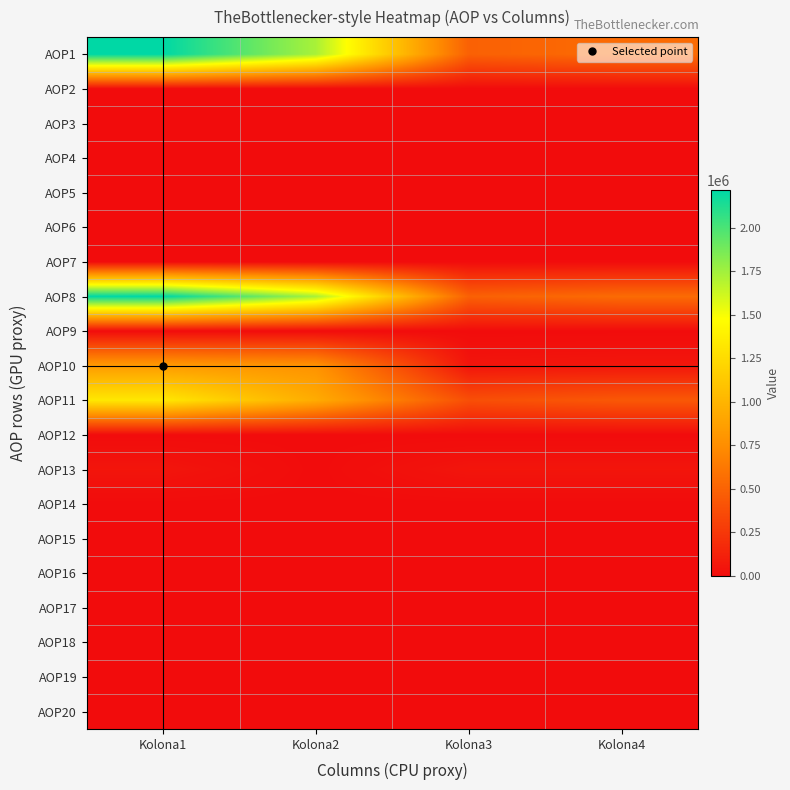

Which has a higher value, Kolona1 or Kolona4?

Kolona1